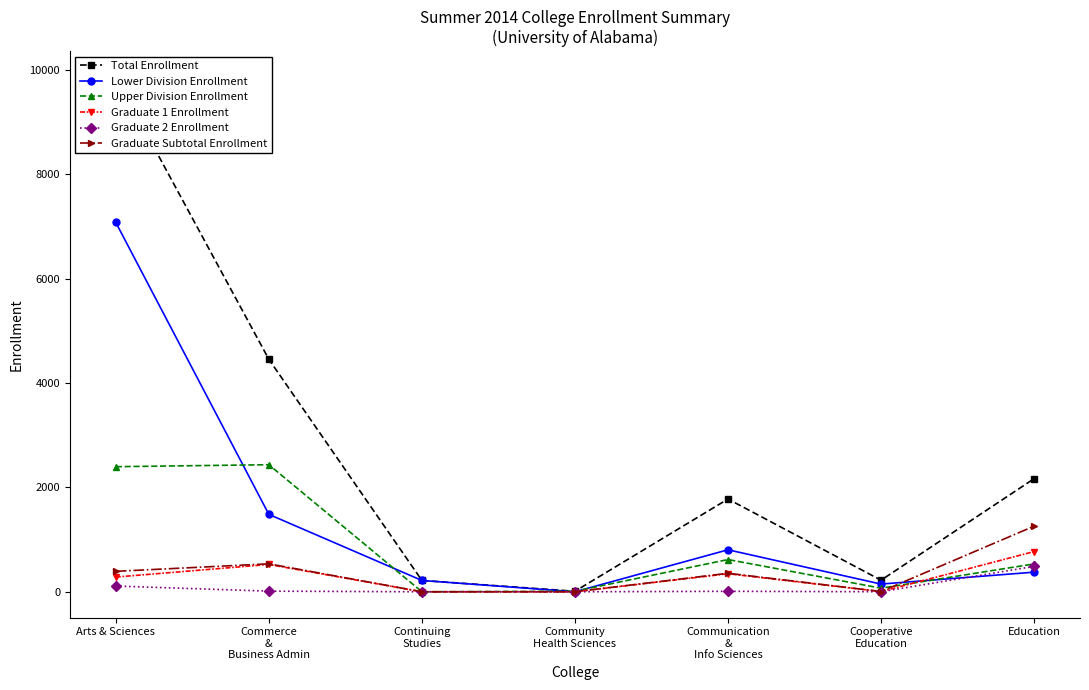

At how many categories does at least one series exceed 2730?

2